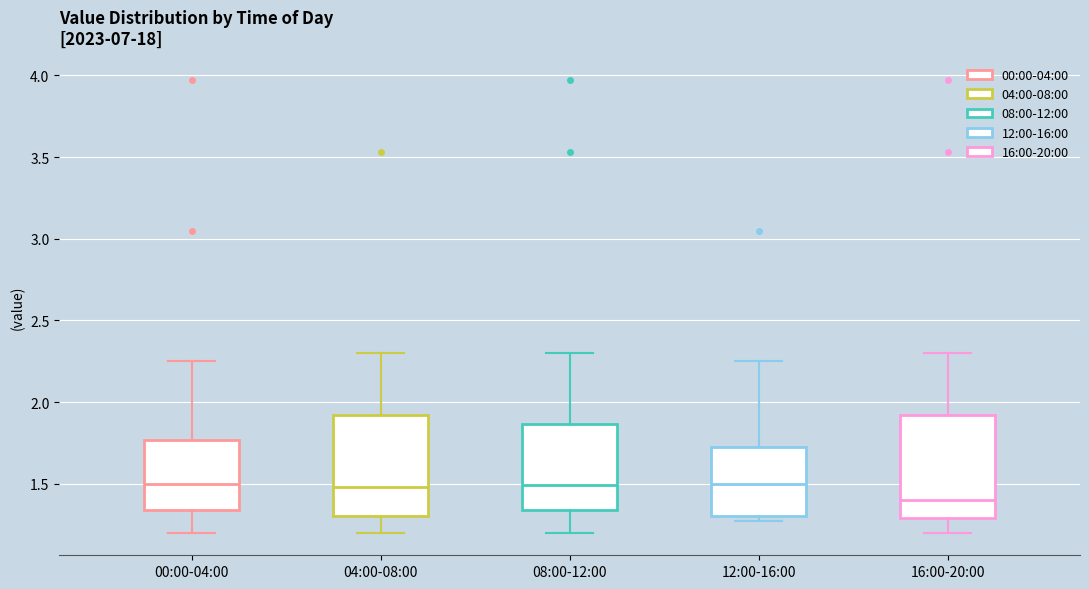

Where is the lower edge of the box for 00:00-04:00 on the y-axis? The values are not printed on the chart, so give them approximately, as read against the axis.

1.35